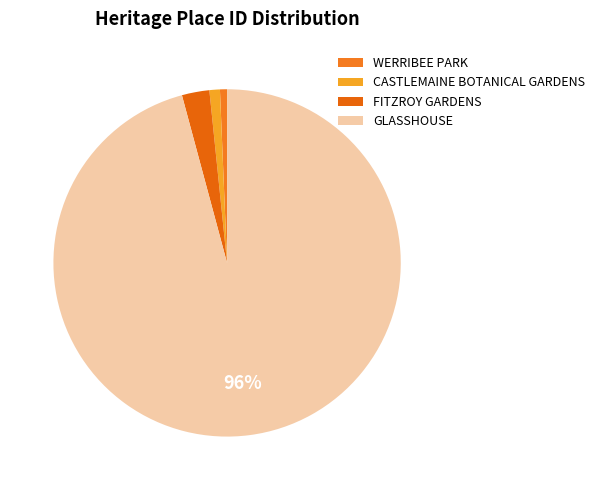

To the nearest percent, what portion does CASTLEMAINE BOTANICAL GARDENS represent?

1%